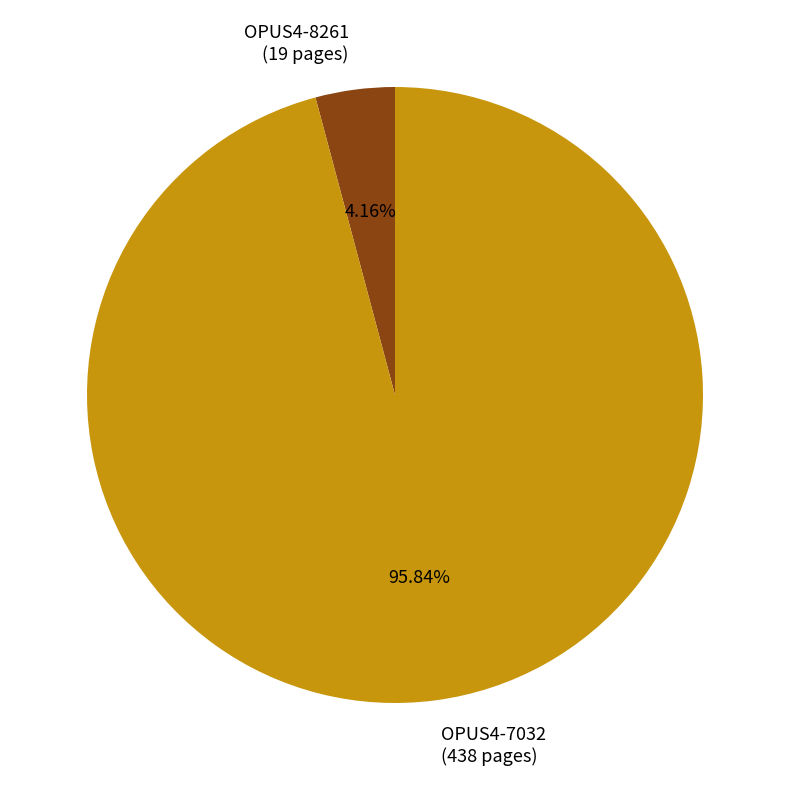

Which has a higher value, OPUS4-8261 or OPUS4-7032?

OPUS4-7032